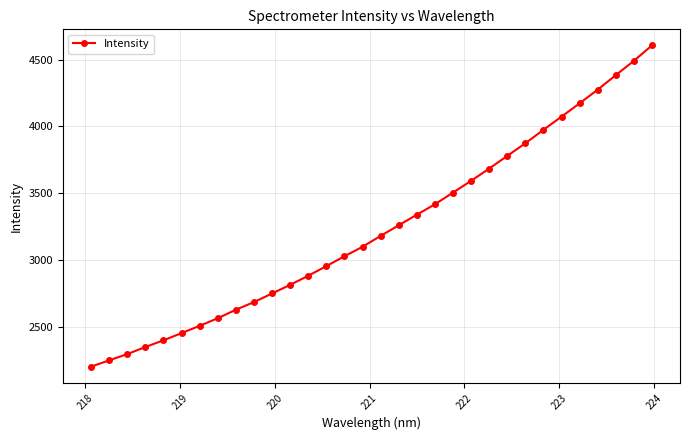

Does the chart display data point markers on the line(s)?

Yes